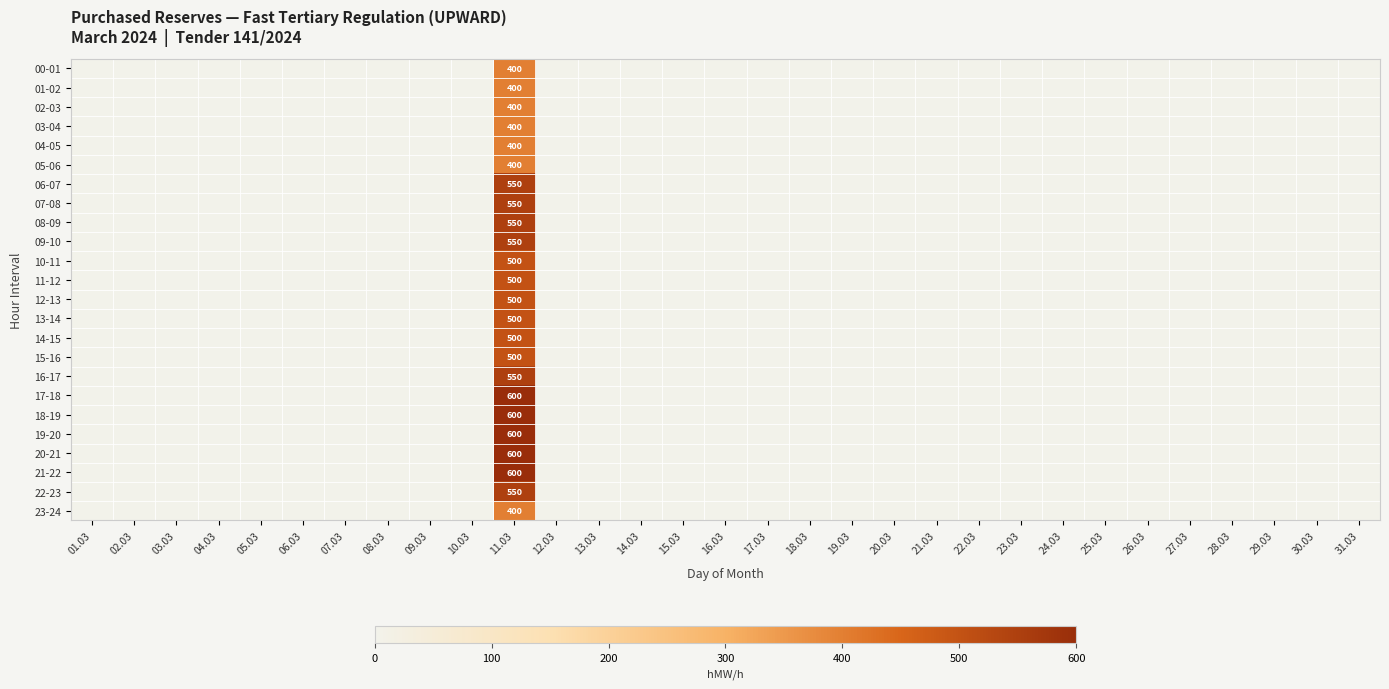

What is the maximum value shown in the chart?

600